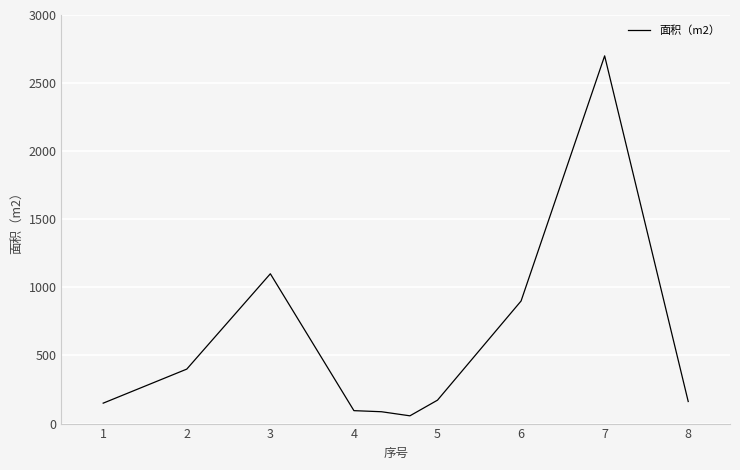

What is the greatest value displayed?

2700